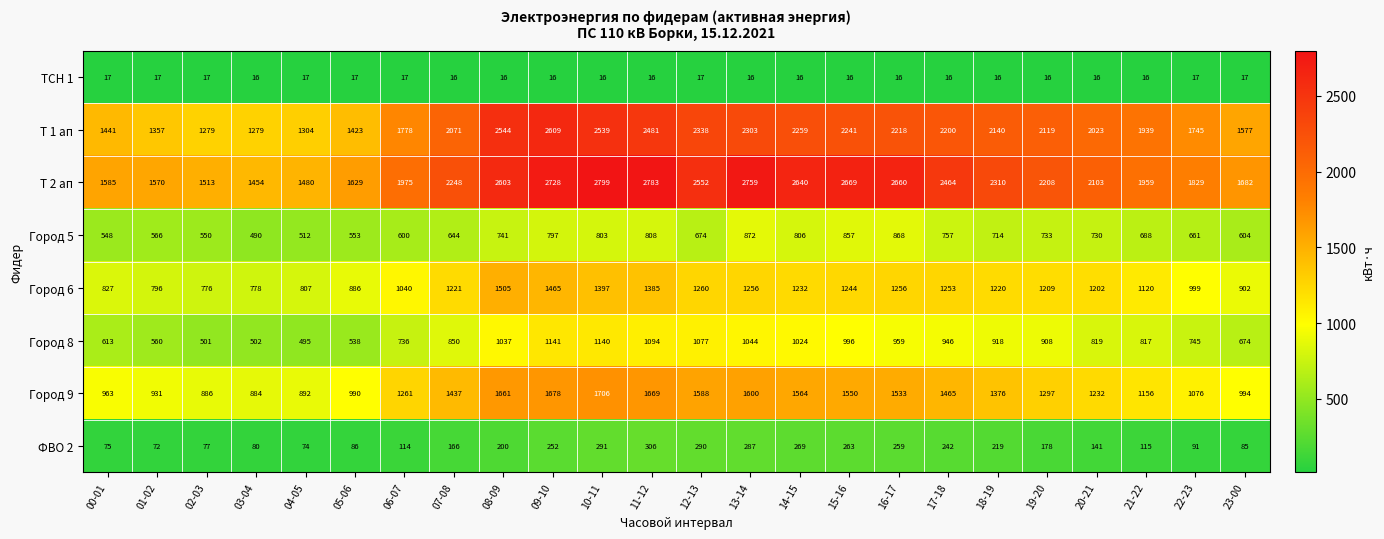

Which series has the largest total across all categories?

Т 2 ап